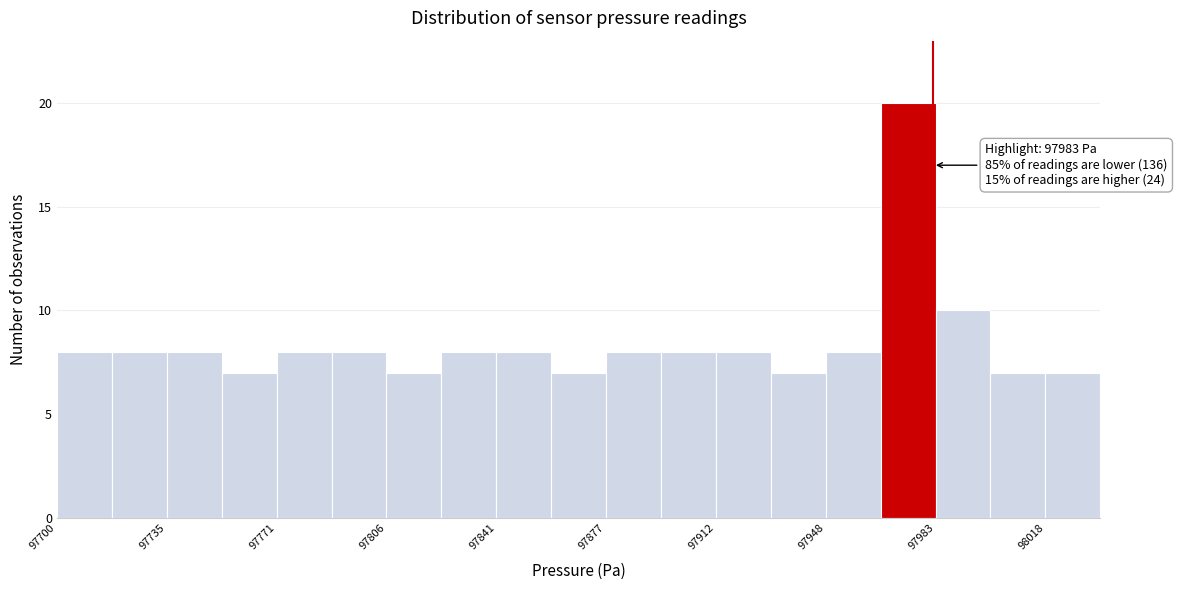

Around what value on the x-axis is the tallest bar? Give the approximate position of its centre, as read against the axis.

97975